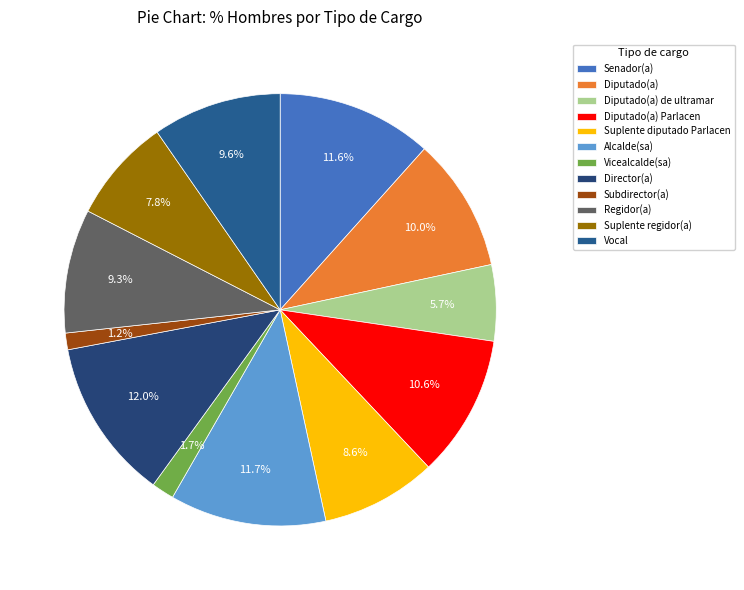

Which slice is the smallest?

Subdirector(a)